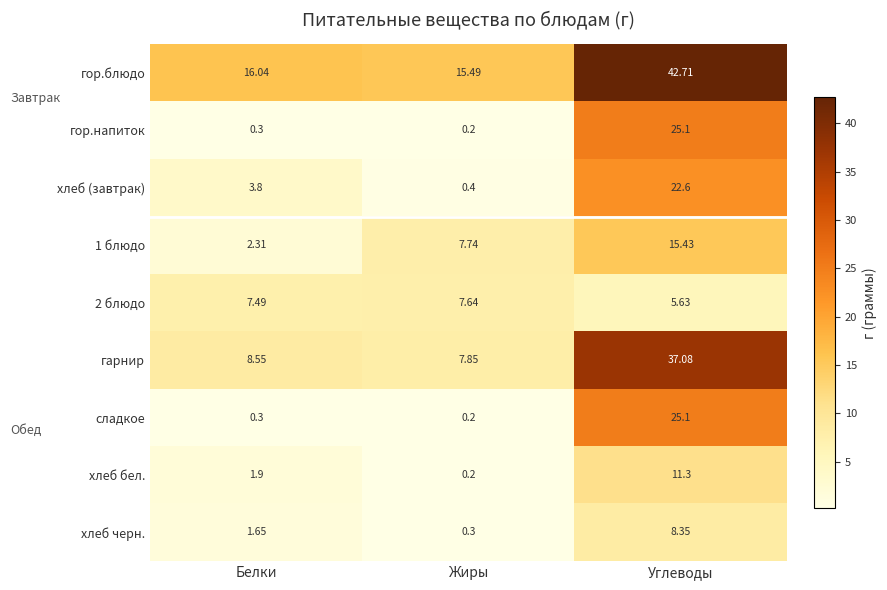

Where is хлеб черн. nearest to the value 4?

Белки